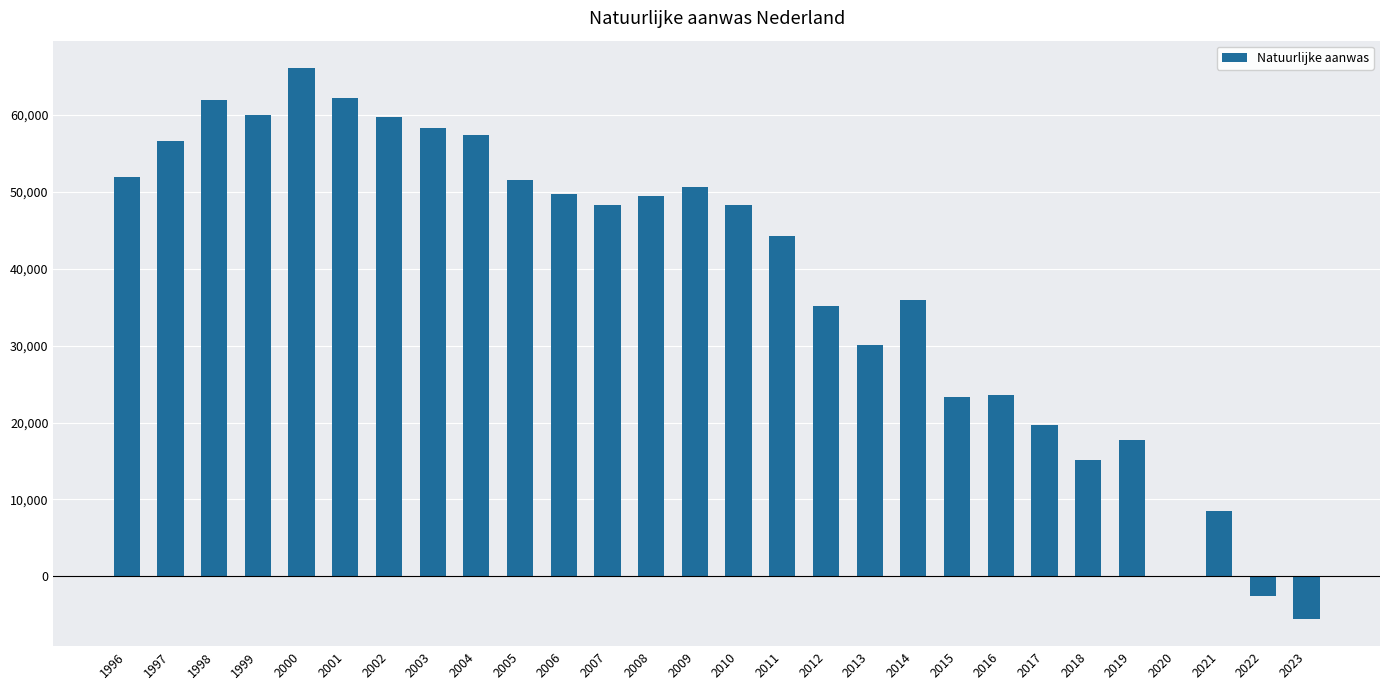

Between 2014 and 2021, which is larger?

2014